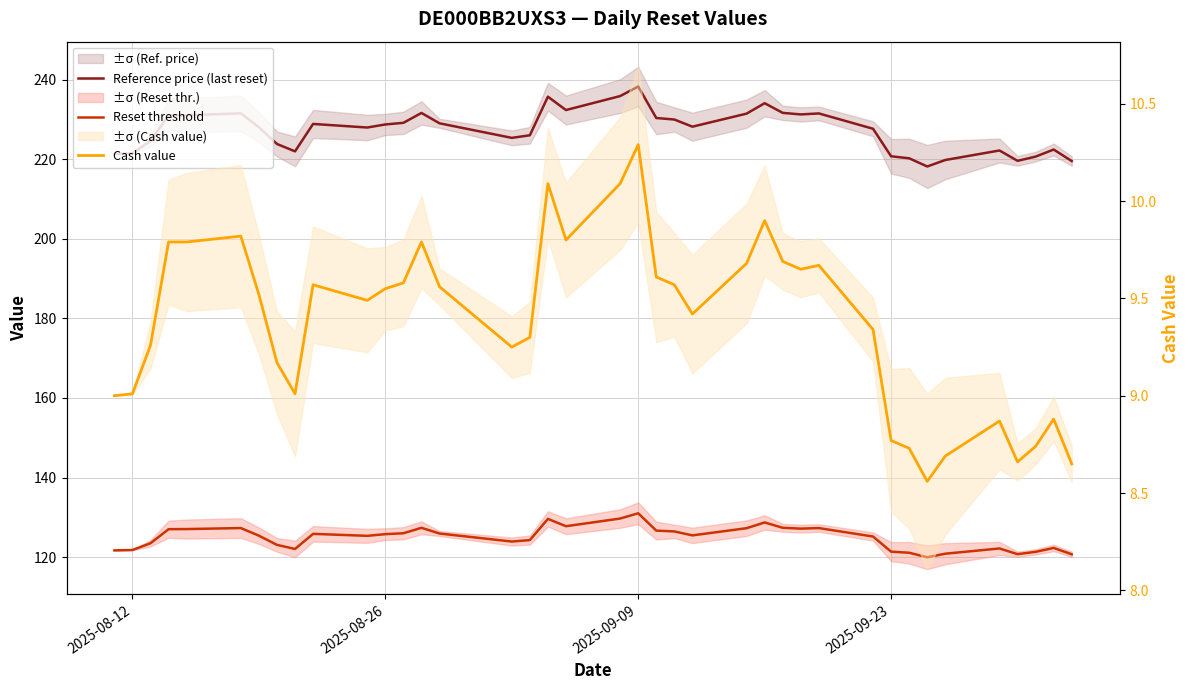

The Reset threshold series shows 217.8 at 13. True or false?

False